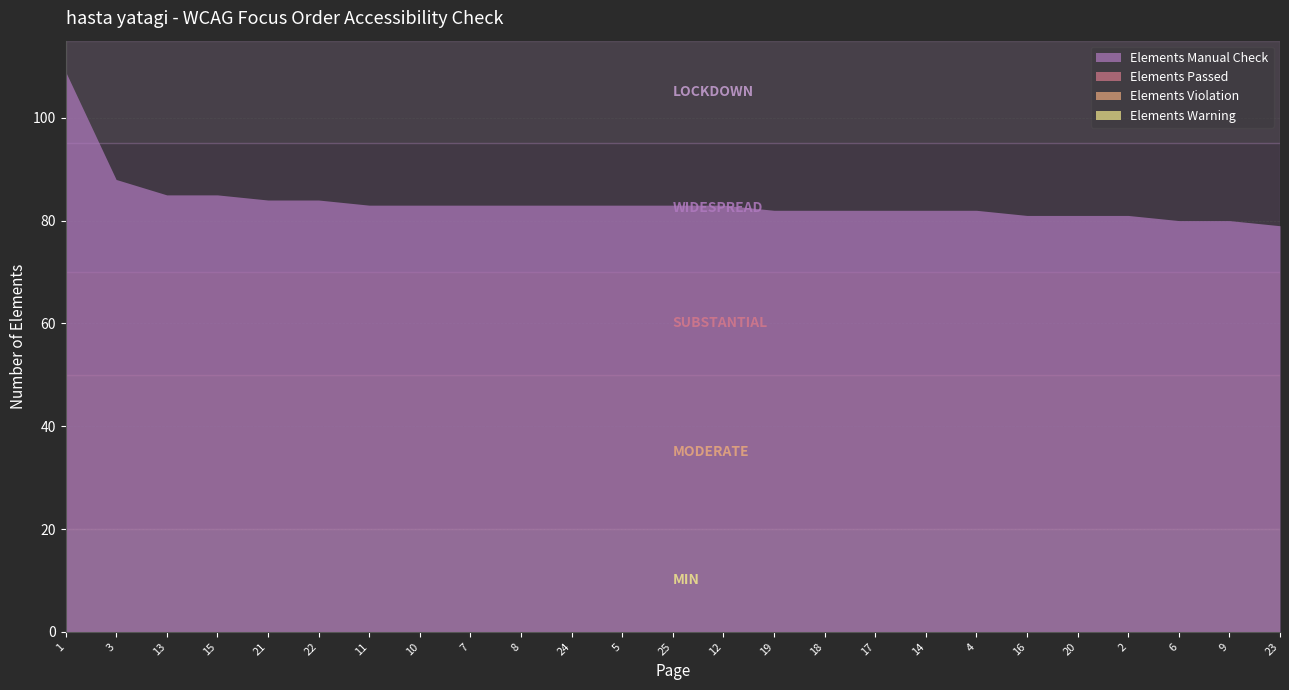

The Elements Passed series shows 0 at 10. True or false?

True